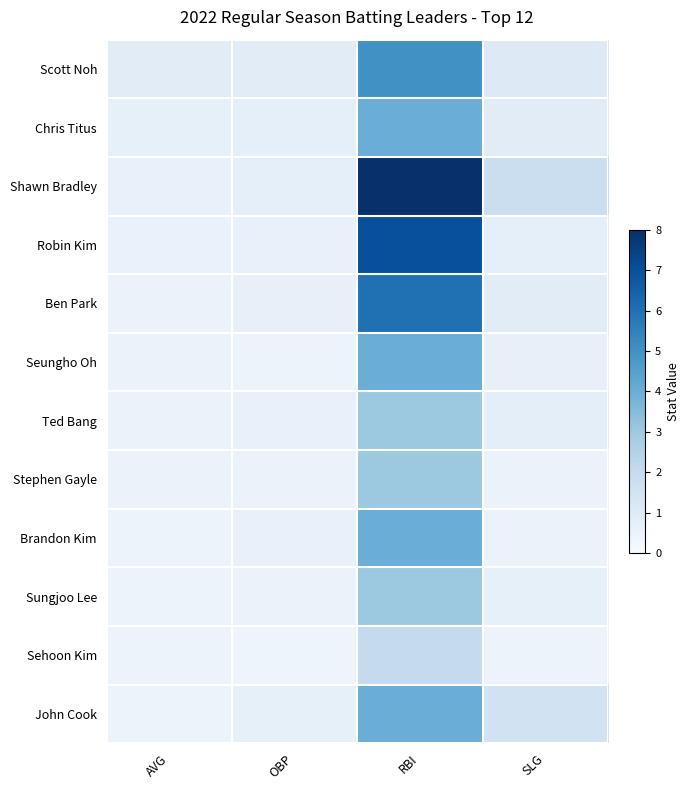

What is the total value across all series at SLG?

10.4